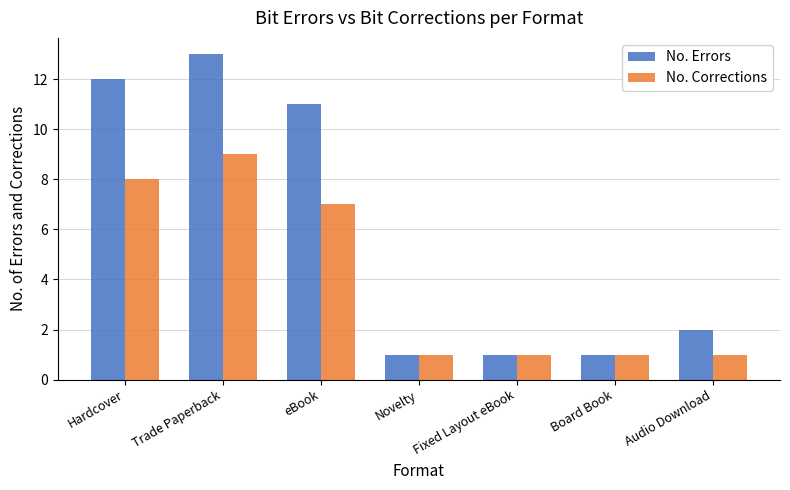

What is the smallest value displayed?

1